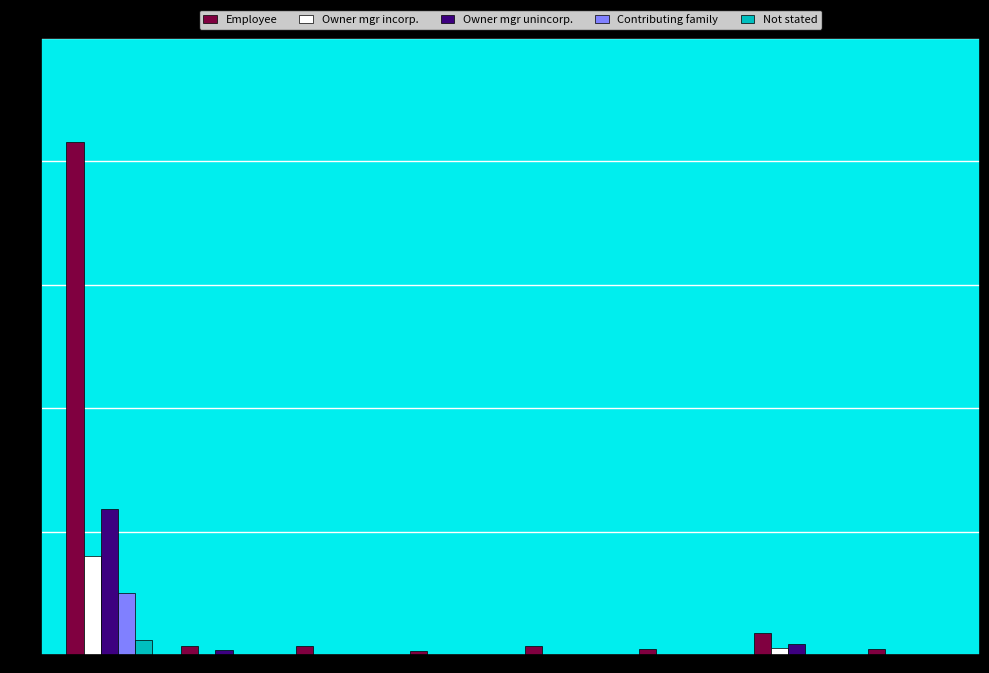

What is the maximum value shown in the chart?

416